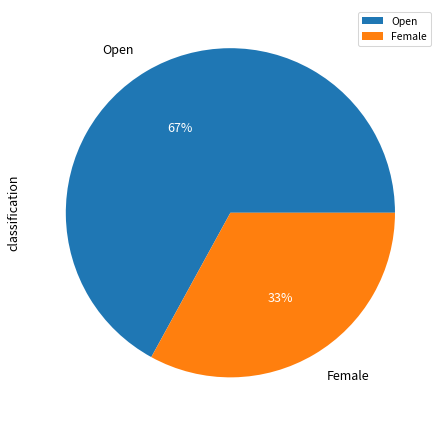

The Female slice represents 28% of the pie. True or false?

False